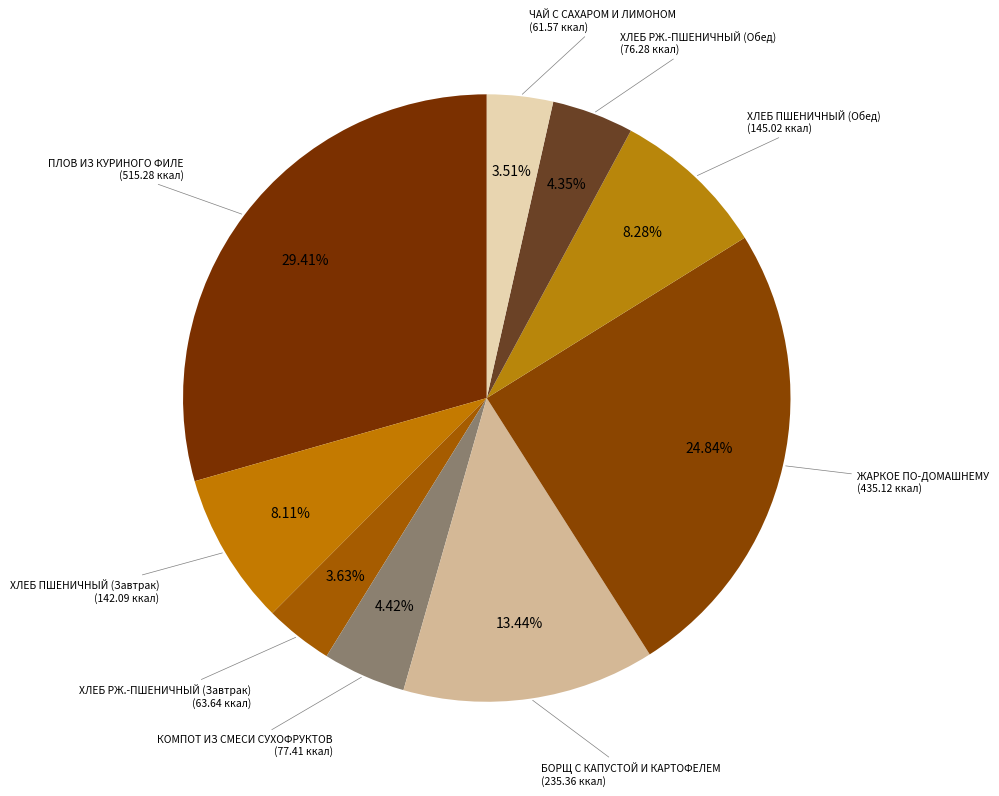

How many slices are in this pie chart?

9